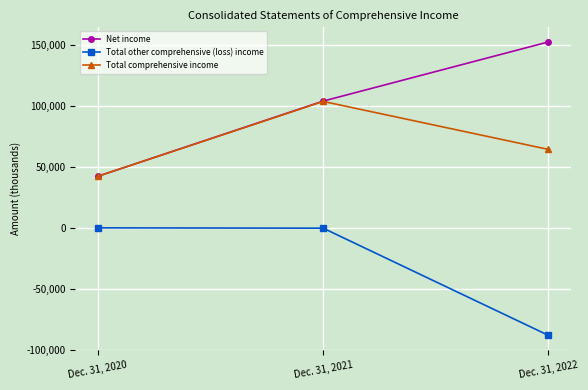

Which series has the widest spread of values?

Net income